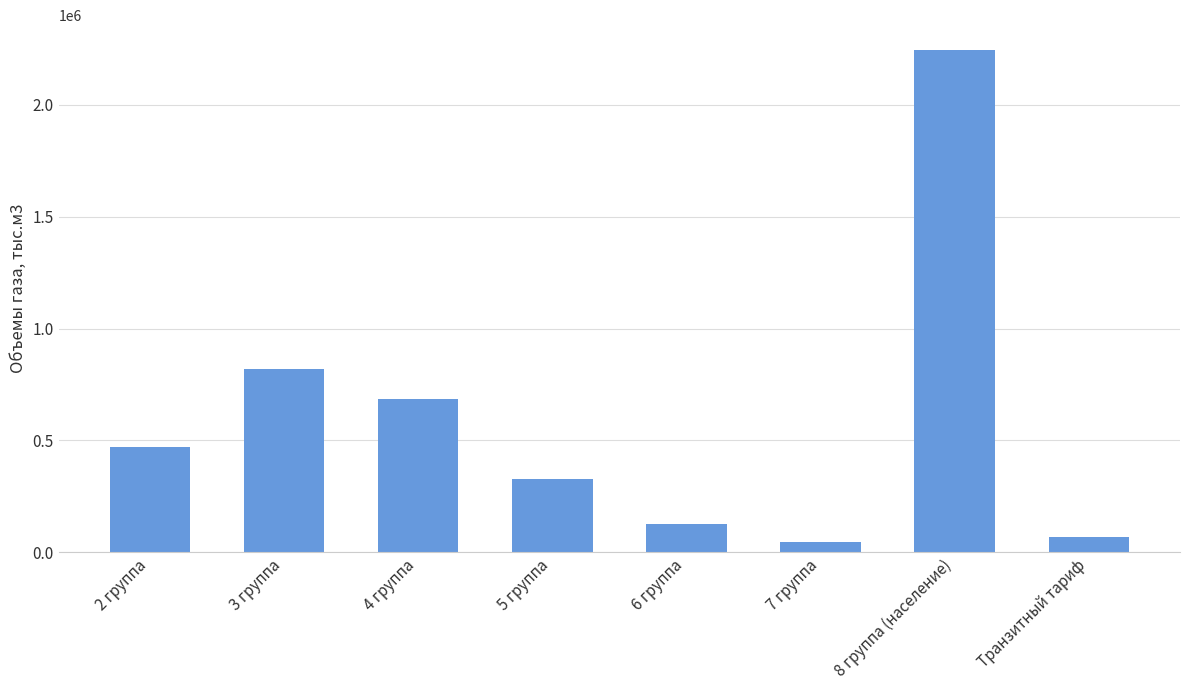

Rank the categories by value from highest to lowest.

8 группа (население), 3 группа, 4 группа, 2 группа, 5 группа, 6 группа, Транзитный тариф, 7 группа